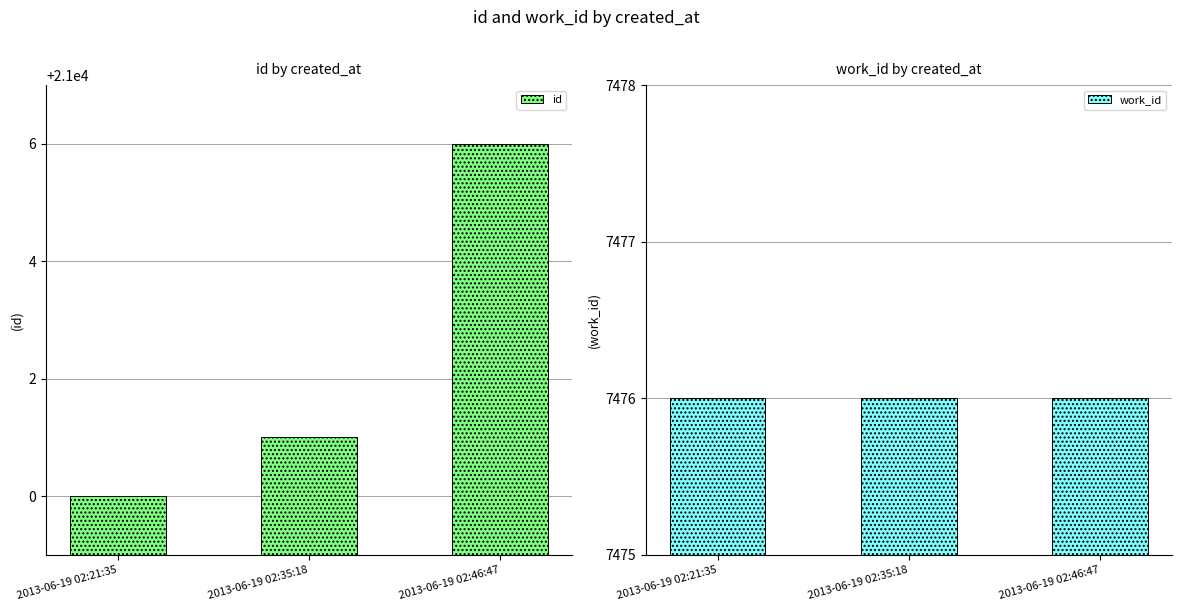

What is the lowest value of the id series?

21000